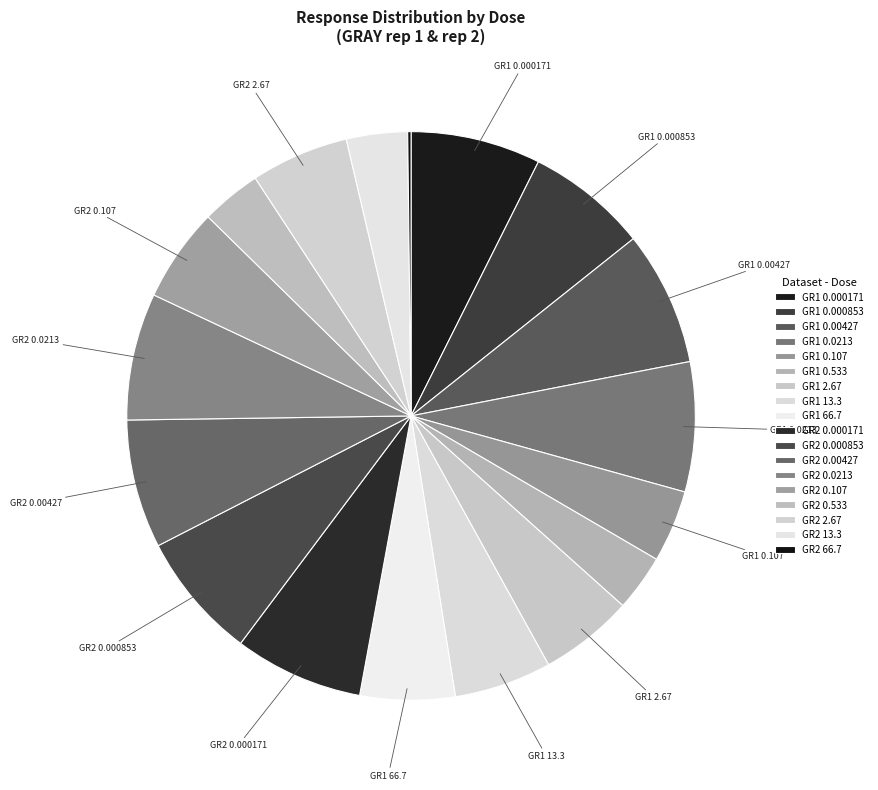

What is the smallest slice in the pie chart?

GRAY rep 2 - 66.7